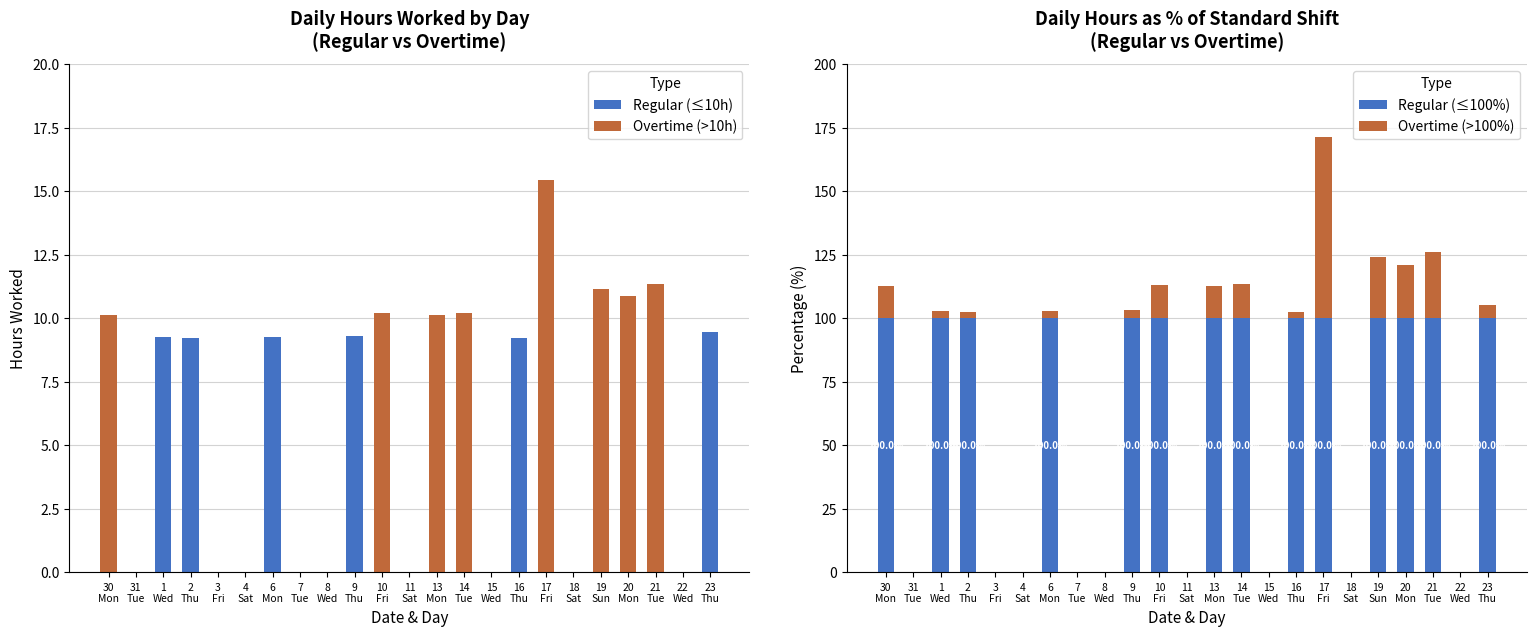

How many positive values does the Regular (≤100%) series have?

14